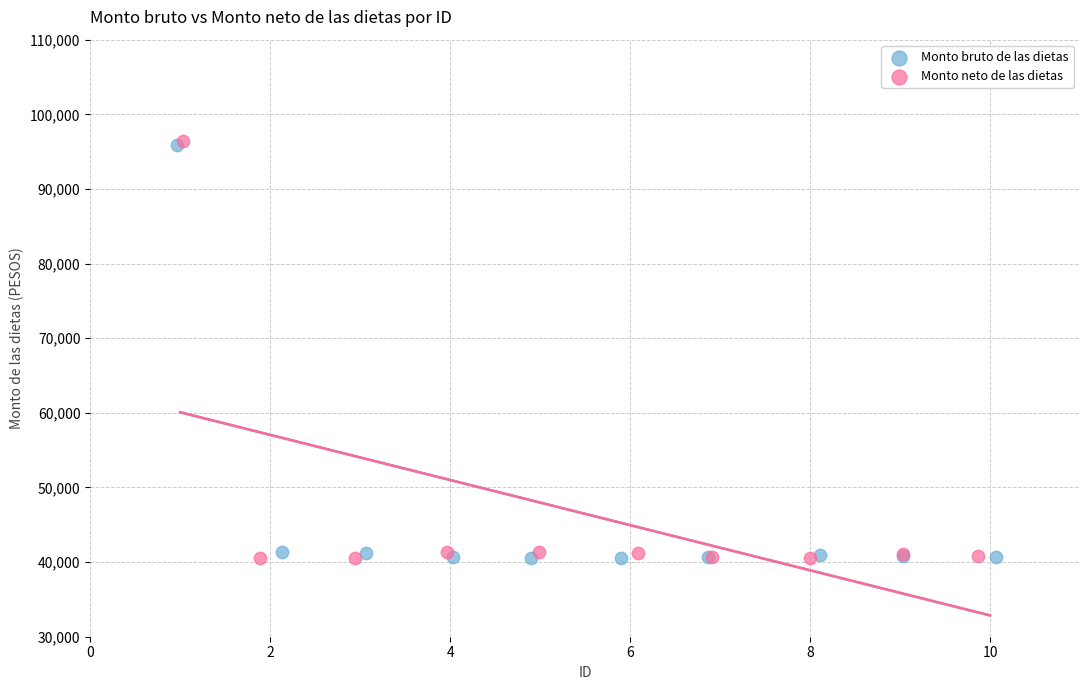

Which series has the largest Y range (max minus min)?

Monto neto de las dietas